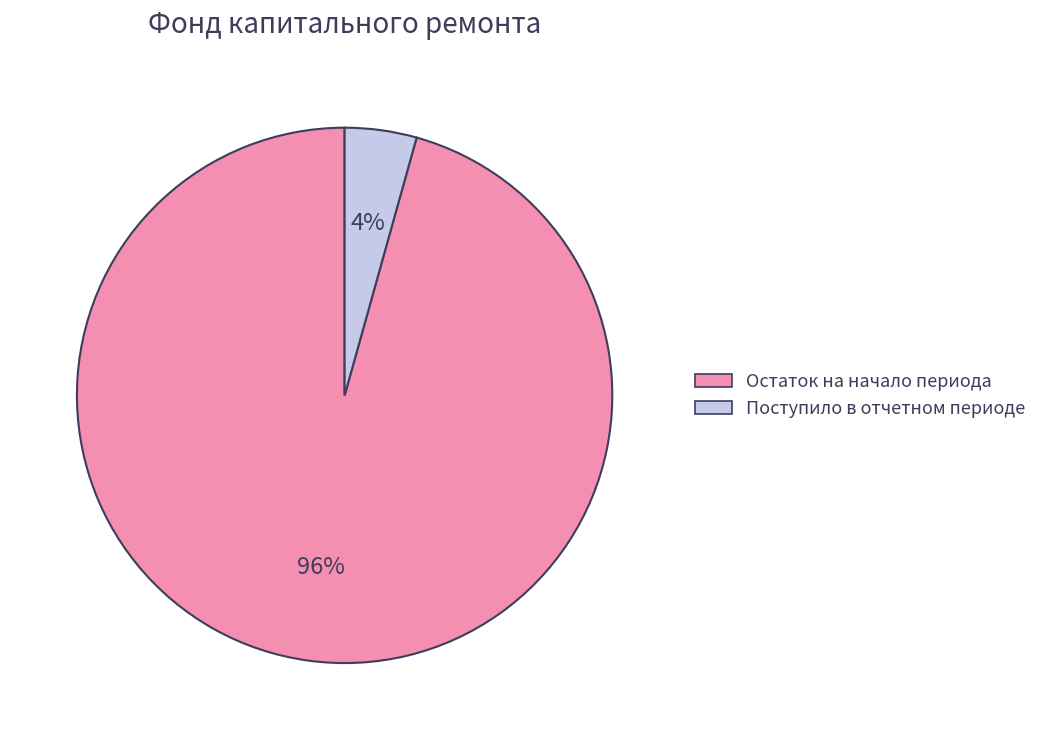

How many slices are in this pie chart?

2